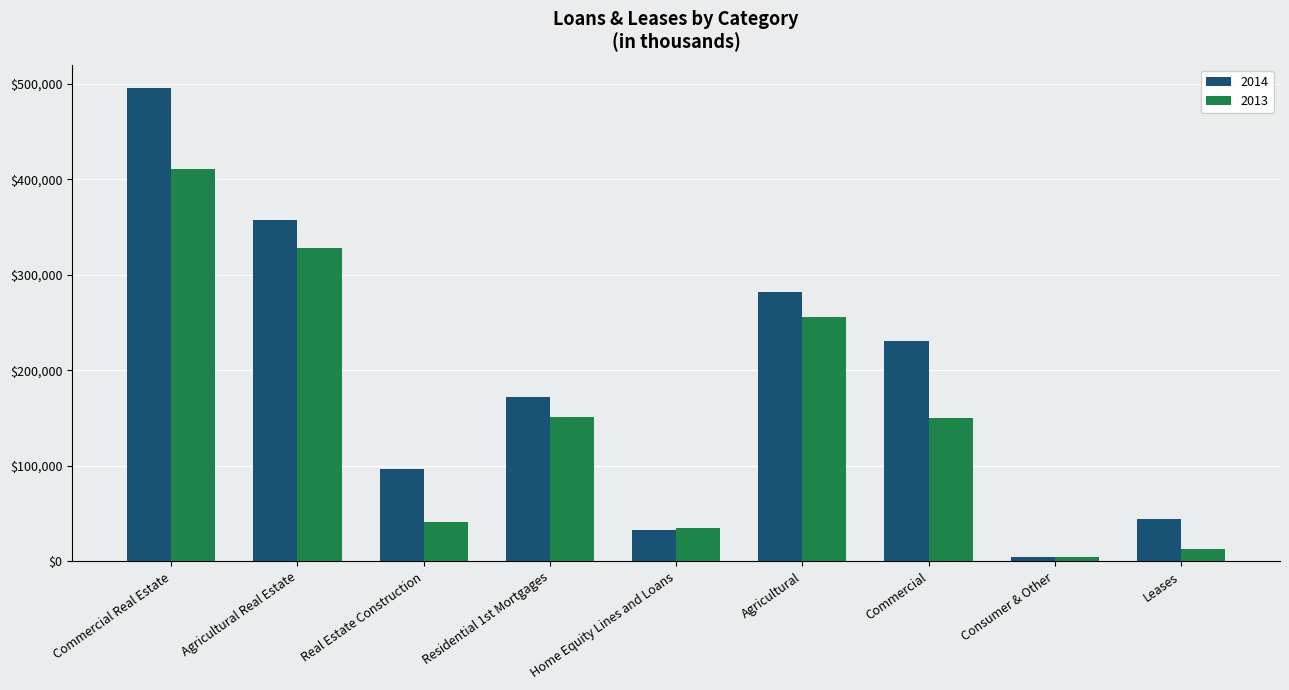

Which series changed the most between Home Equity Lines and Loans and Consumer & Other?

2013